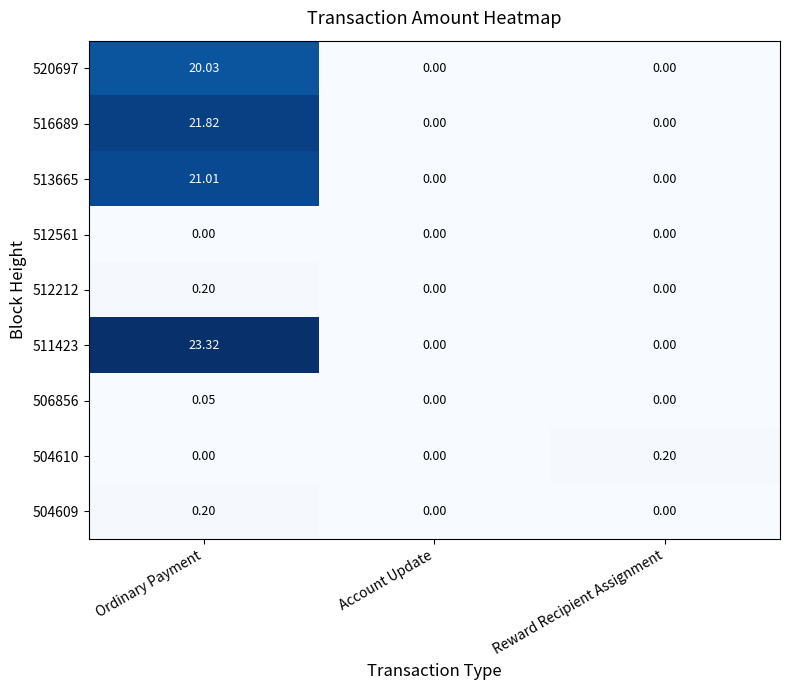

What is the greatest value displayed?

23.3